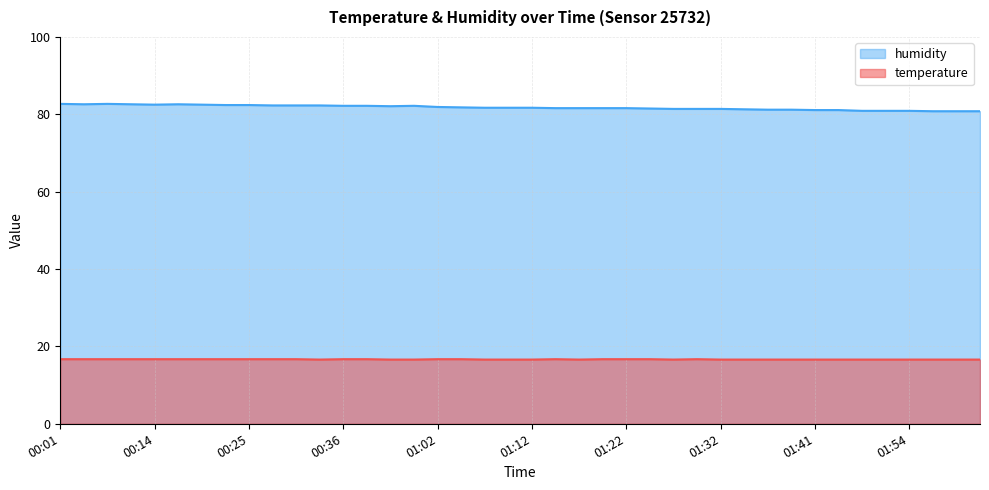

True or false: temperature has more than 2 interior local peaks.

False